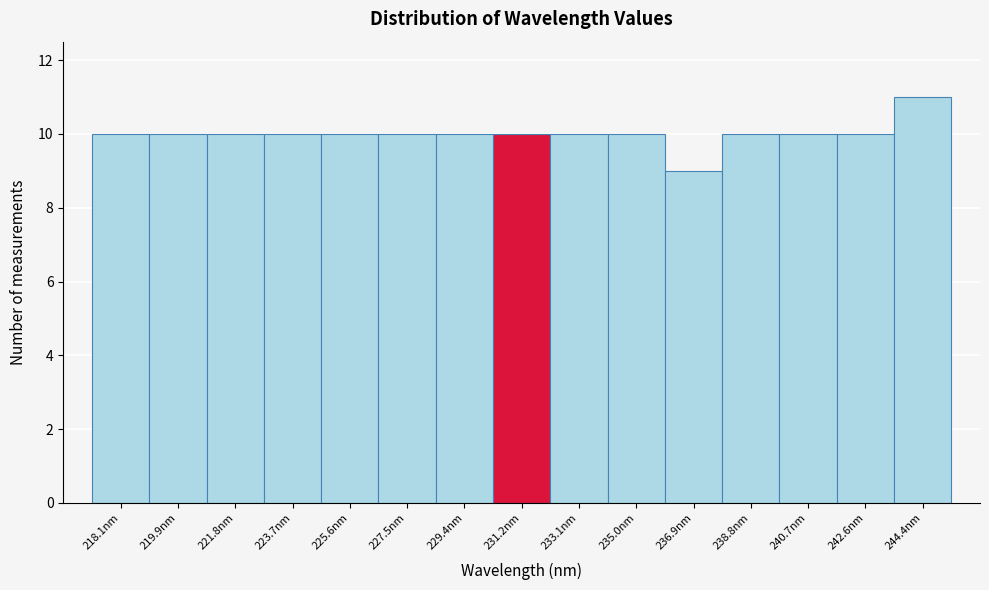

Reading left to right, what are all the values shown in this chart?

10	10	10	10	10	10	10	10	10	10	9	10	10	10	11